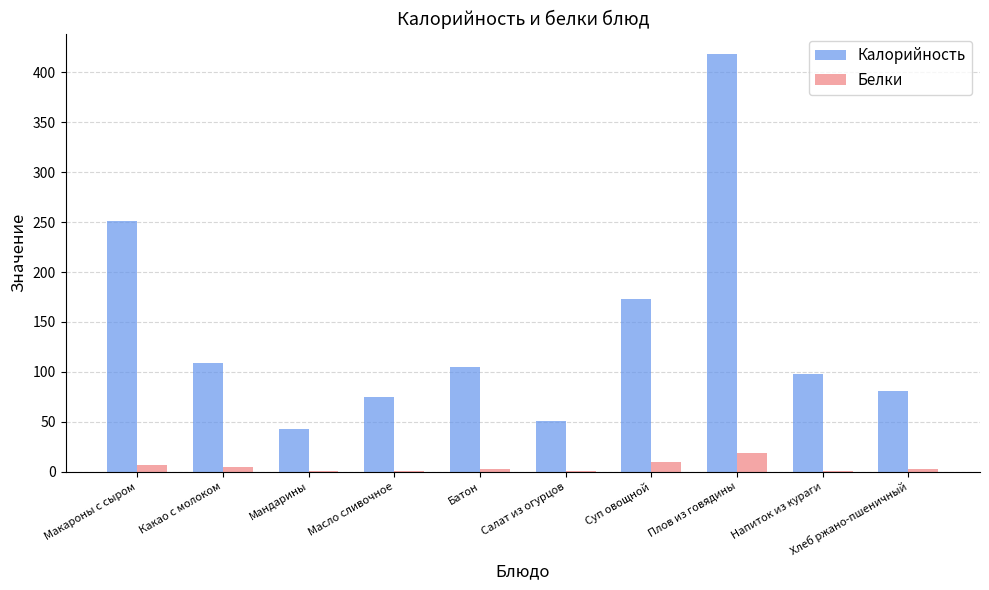

Which series has the largest range (max minus min)?

Калорийность